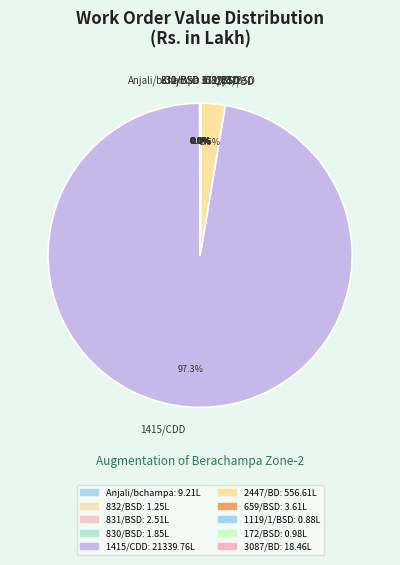

Which slice is the largest?

1415/CDD